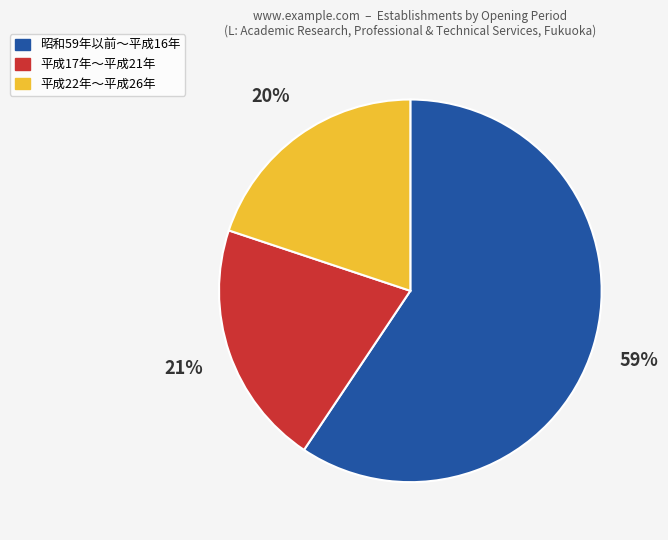

Does any single category account for the majority?

Yes